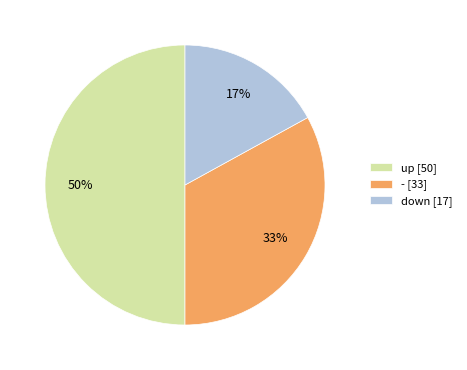

What is the largest slice in the pie chart?

up [50]